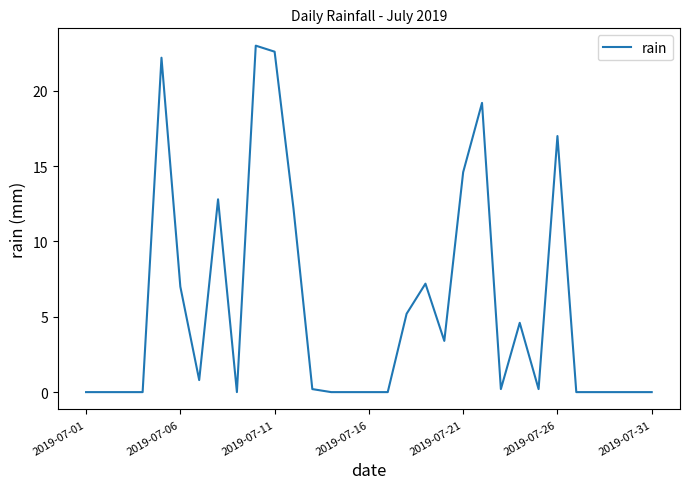

What is the greatest value displayed?

23.0